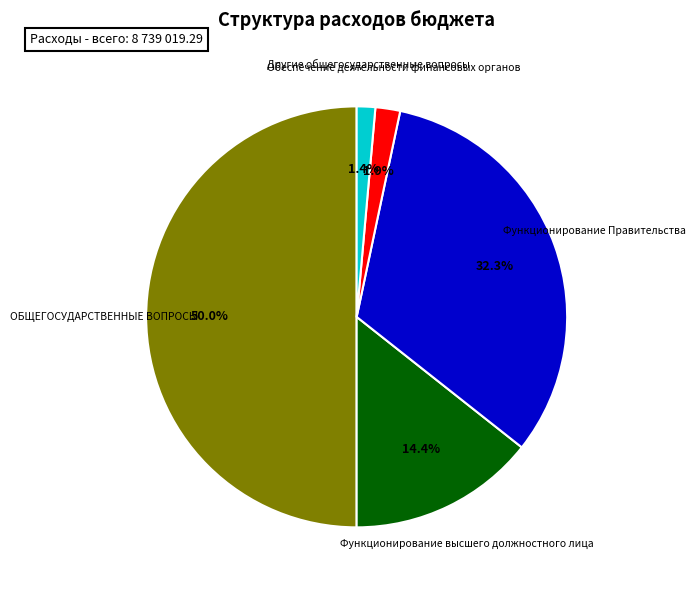

Is Другие общегосударственные вопросы the majority of the pie?

No